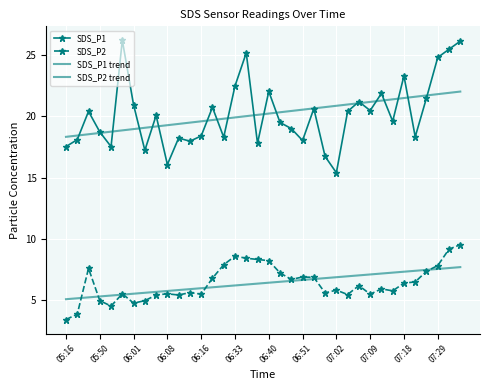

What is the minimum value shown in the chart?

3.4